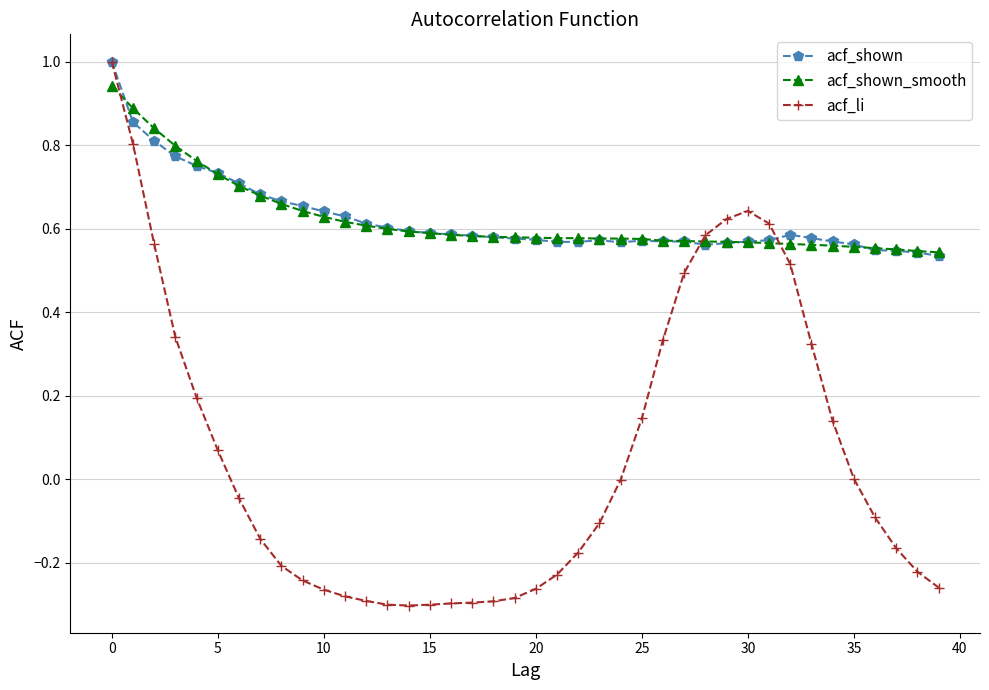

Which series has the widest spread of values?

acf_li